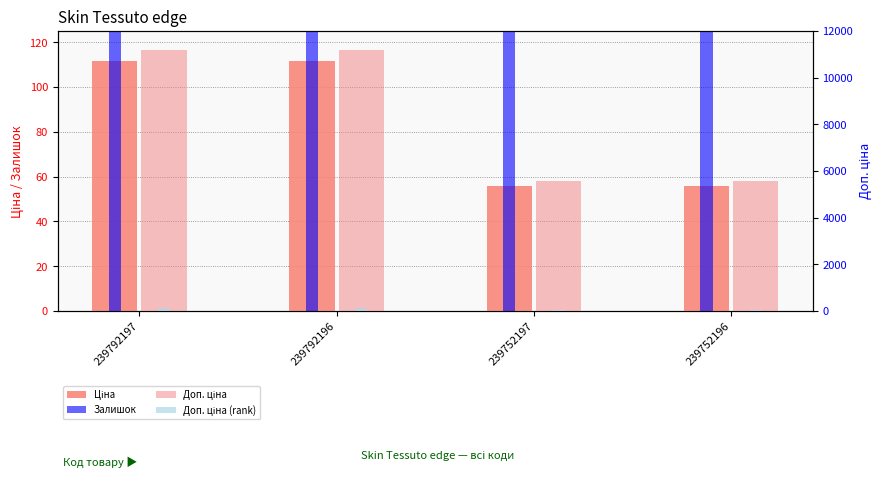

How many bars are there in total?

16